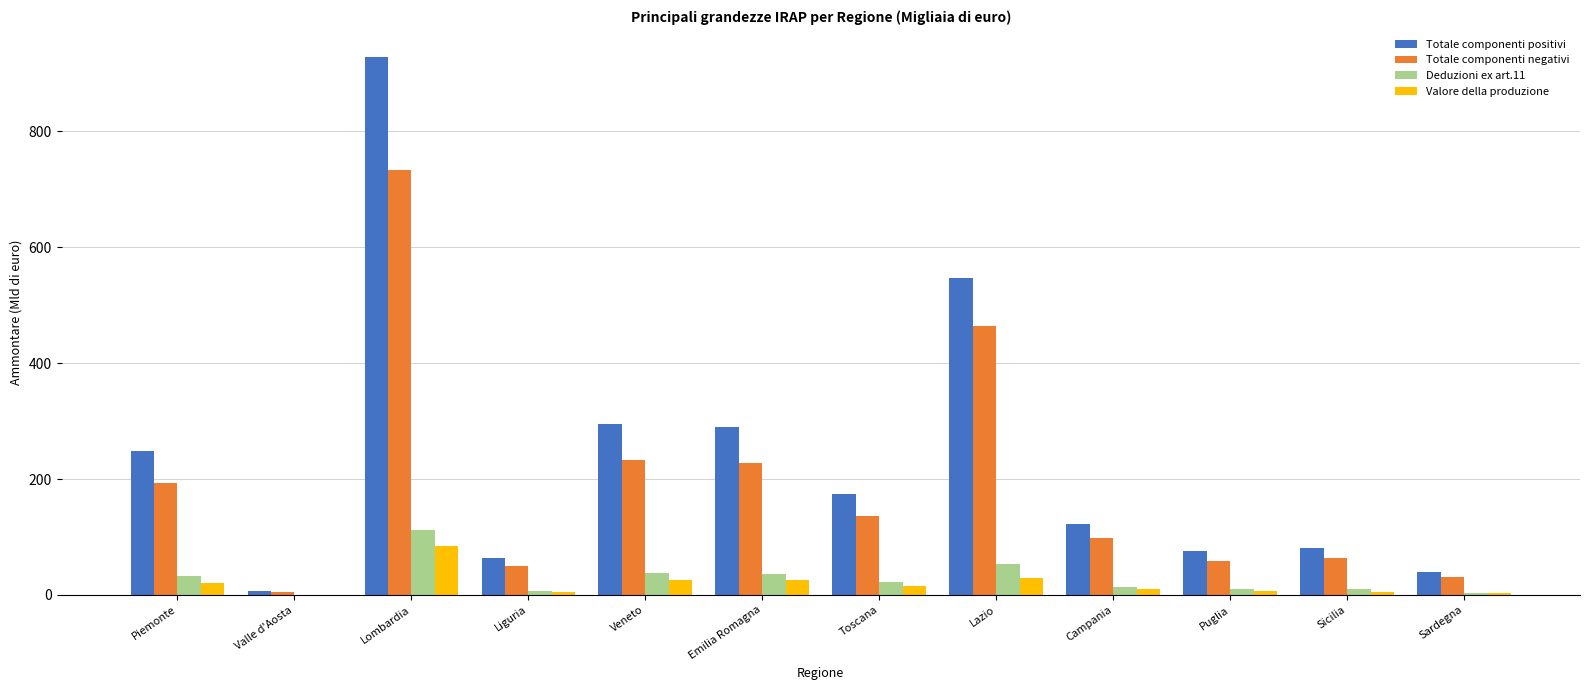

At which category is the sum across all series the highest?

Lombardia